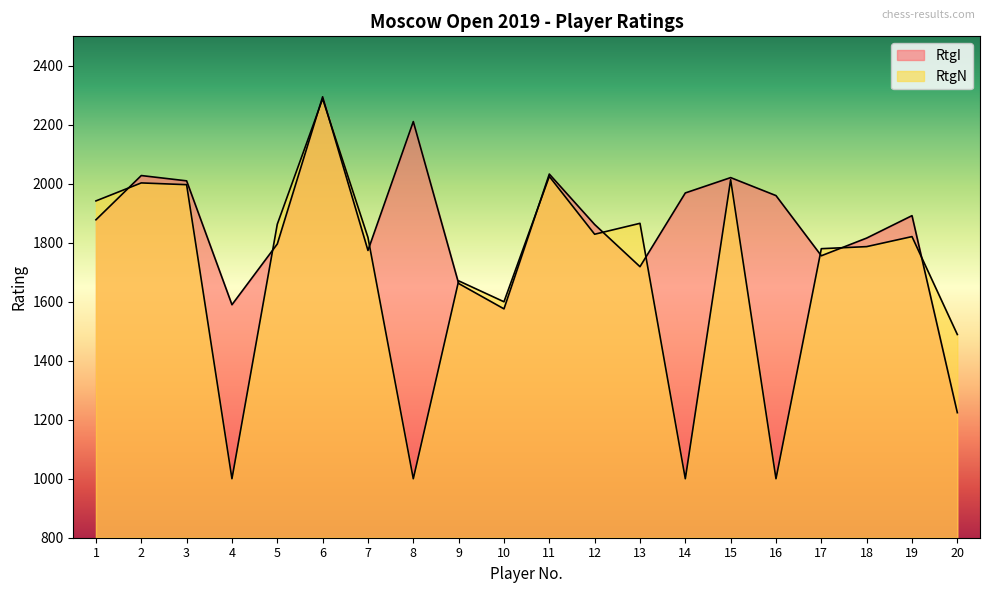

At which category does the chart reach its minimum across all series?

4